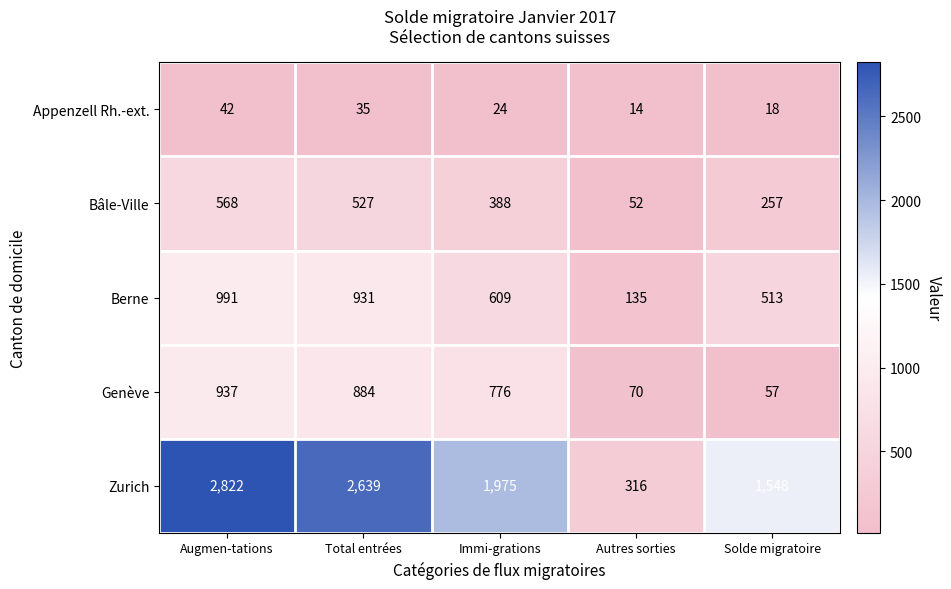

Reading left to right, what are all the values shown in this chart?

Appenzell Rh.-ext.: 42	35	24	14	18
Bâle-Ville: 568	527	388	52	257
Berne: 991	931	609	135	513
Genève: 937	884	776	70	57
Zurich: 2822	2639	1975	316	1548